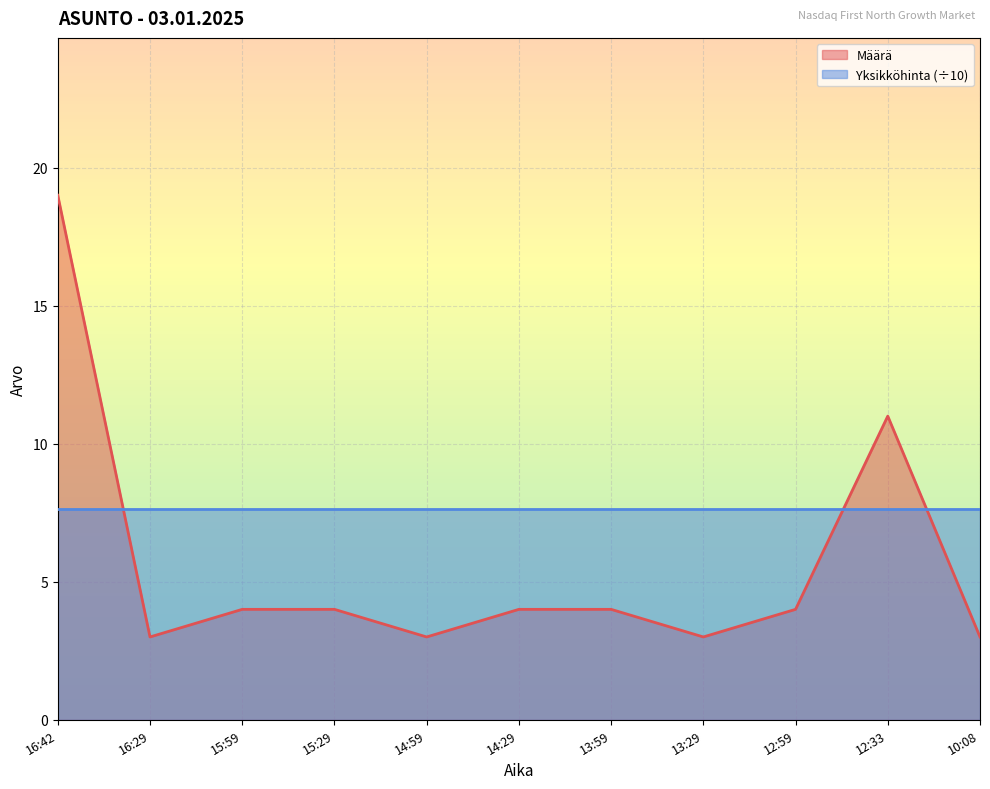

Reading left to right, transcribe all the data shown in this chart.

19	3	4	4	3	4	4	3	4	11	3